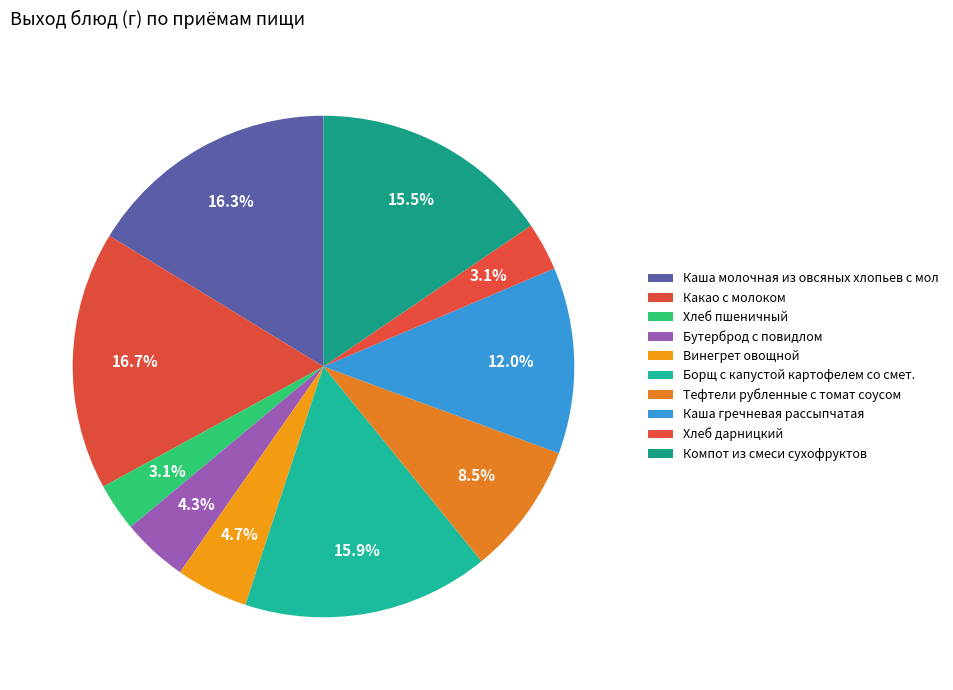

How many segments does this pie chart have?

10